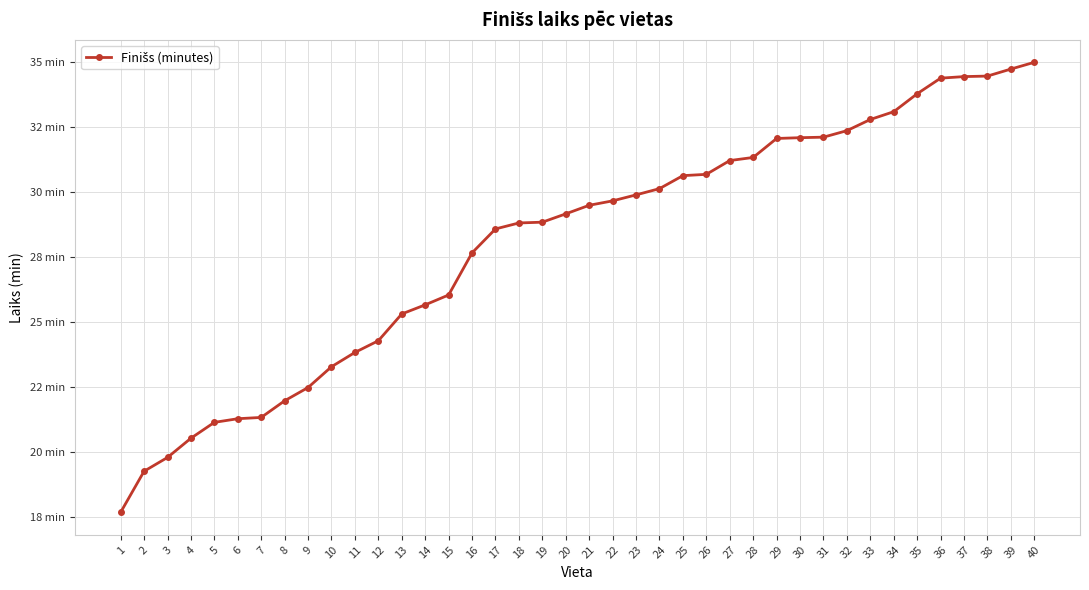

Does the chart have visible grid lines?

Yes